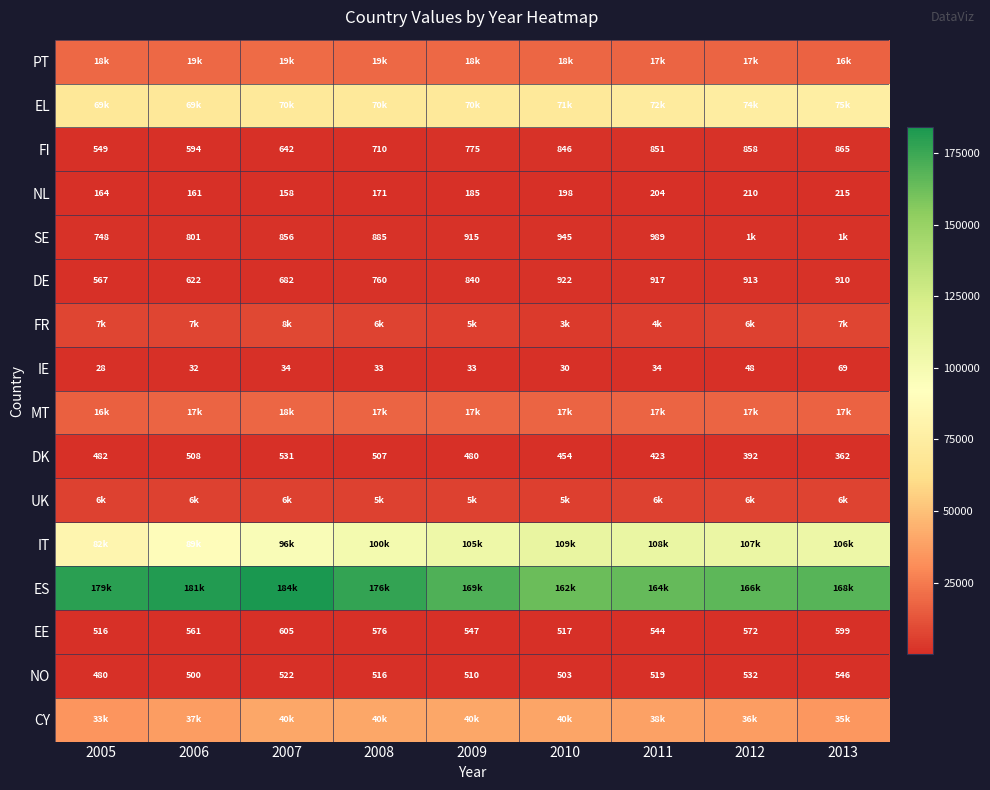

Rank the categories by NL value from highest to lowest.

2013, 2012, 2011, 2010, 2009, 2008, 2005, 2006, 2007